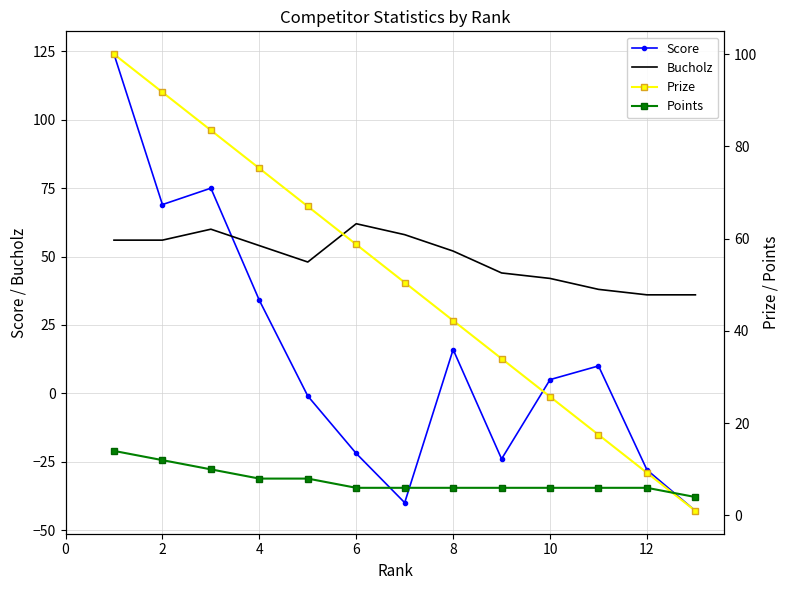

Which series has the largest total across all categories?

Prize